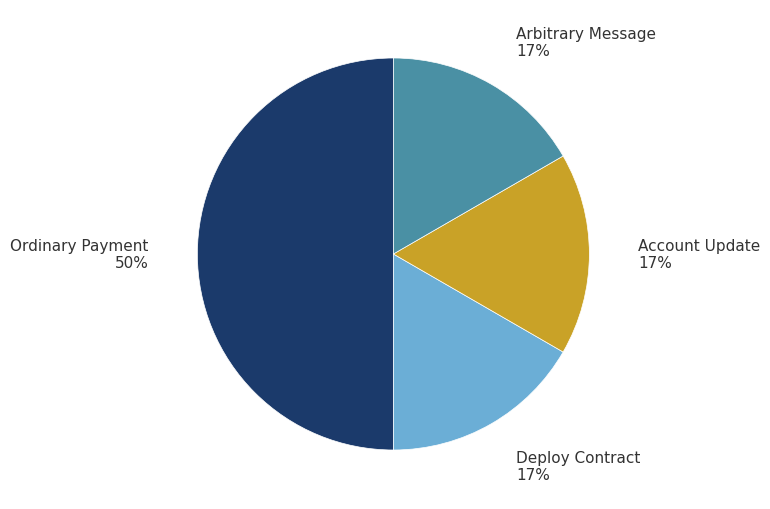

True or false: Arbitrary Message accounts for 17% of the total.

True